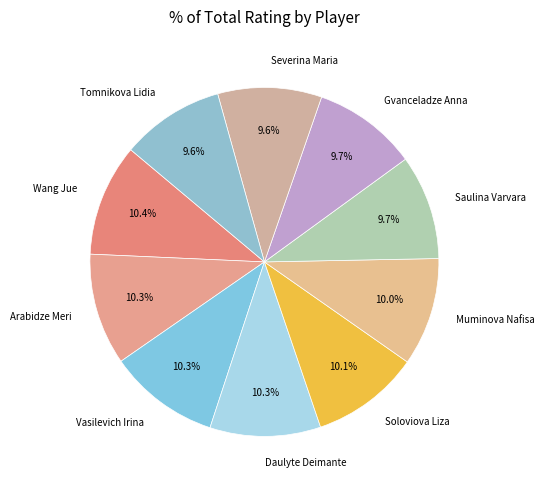

Combined, do Severina Maria and Daulyte Deimante account for over 50%?

No